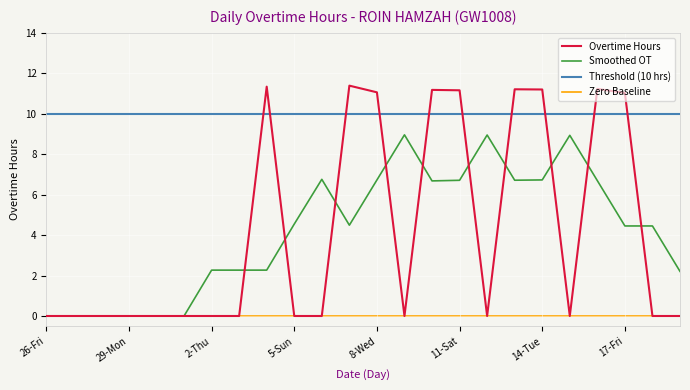

Rank the categories by value from lowest to highest.

26-Fri, 27-Sat, 28-Sun, 29-Mon, 30-Tue, 1-Wed, 2-Thu, 3-Fri, 5-Sun, 6-Mon, 9-Thu, 12-Sun, 15-Wed, 18-Sat, 19-Sun, 17-Fri, 8-Wed, 11-Sat, 10-Fri, 14-Tue, 13-Mon, 16-Thu, 4-Sat, 7-Tue